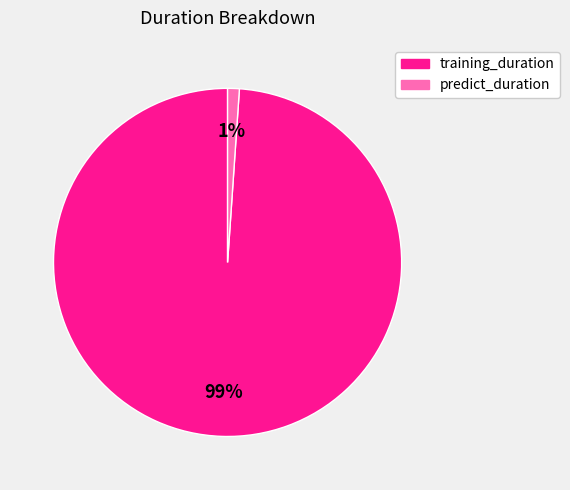

Which slice represents more than half of the pie?

training_duration